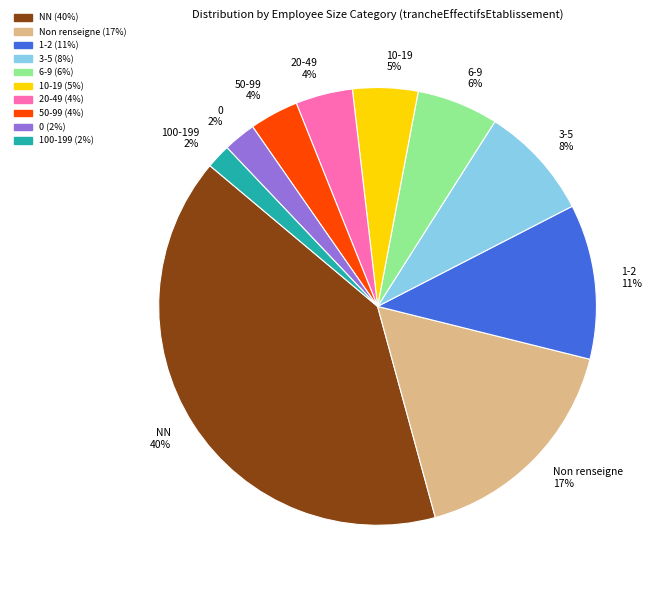

How many slices are in this pie chart?

10